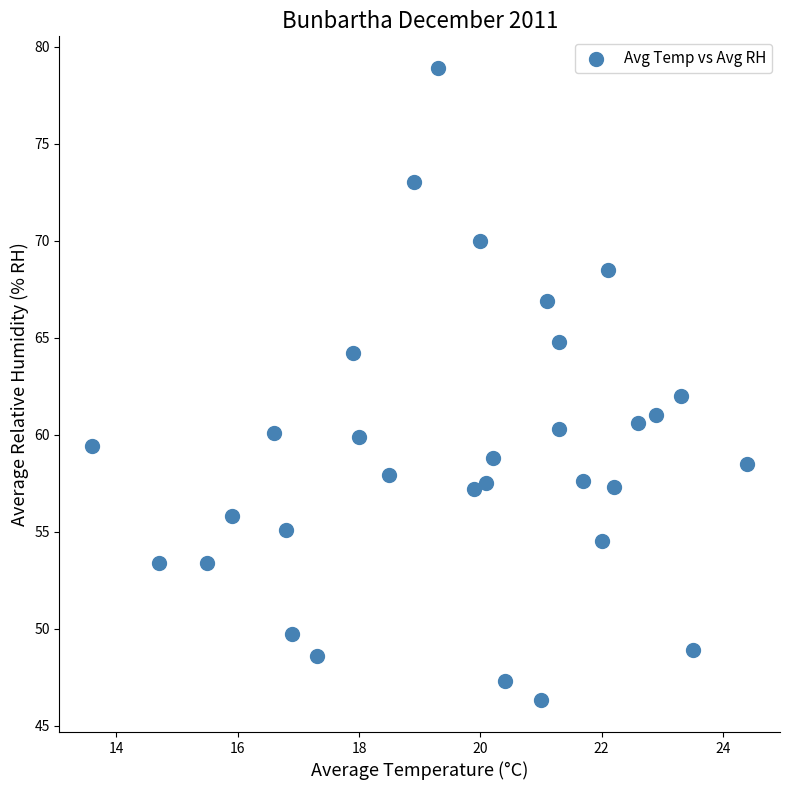

What is the range of Y values (max minus min)?

32.6